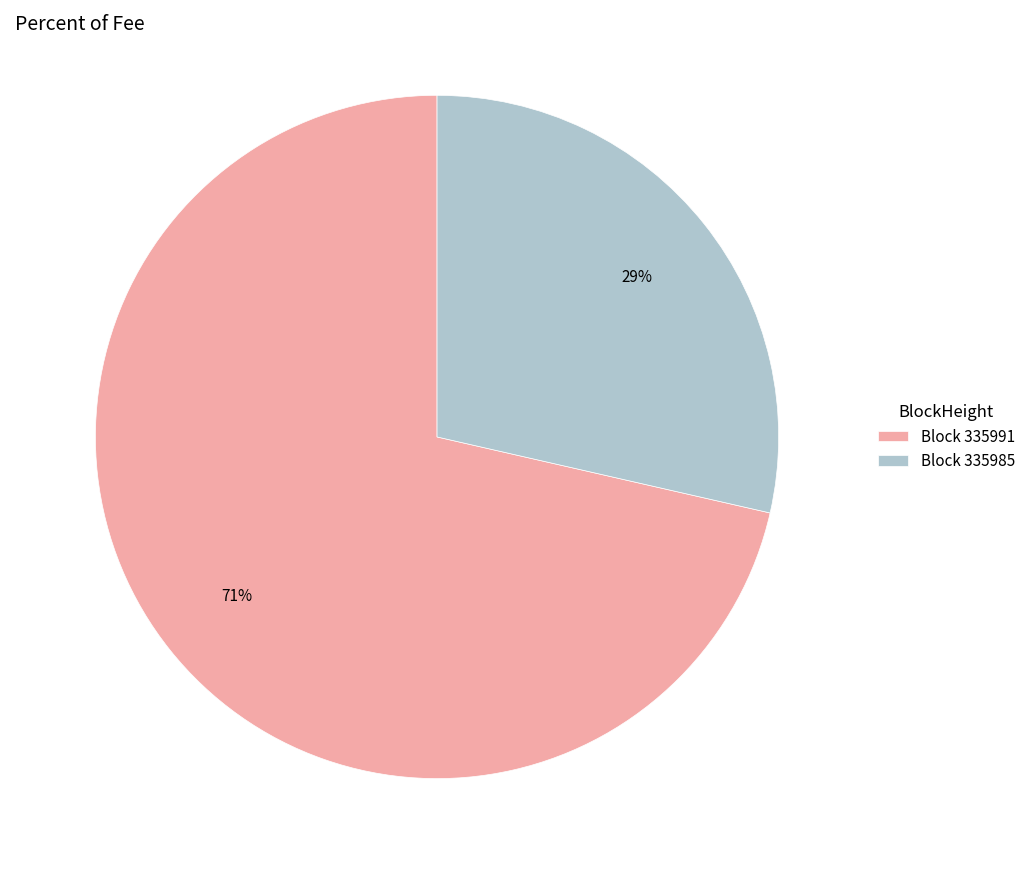

Rank the categories by value from highest to lowest.

Block 335991, Block 335985